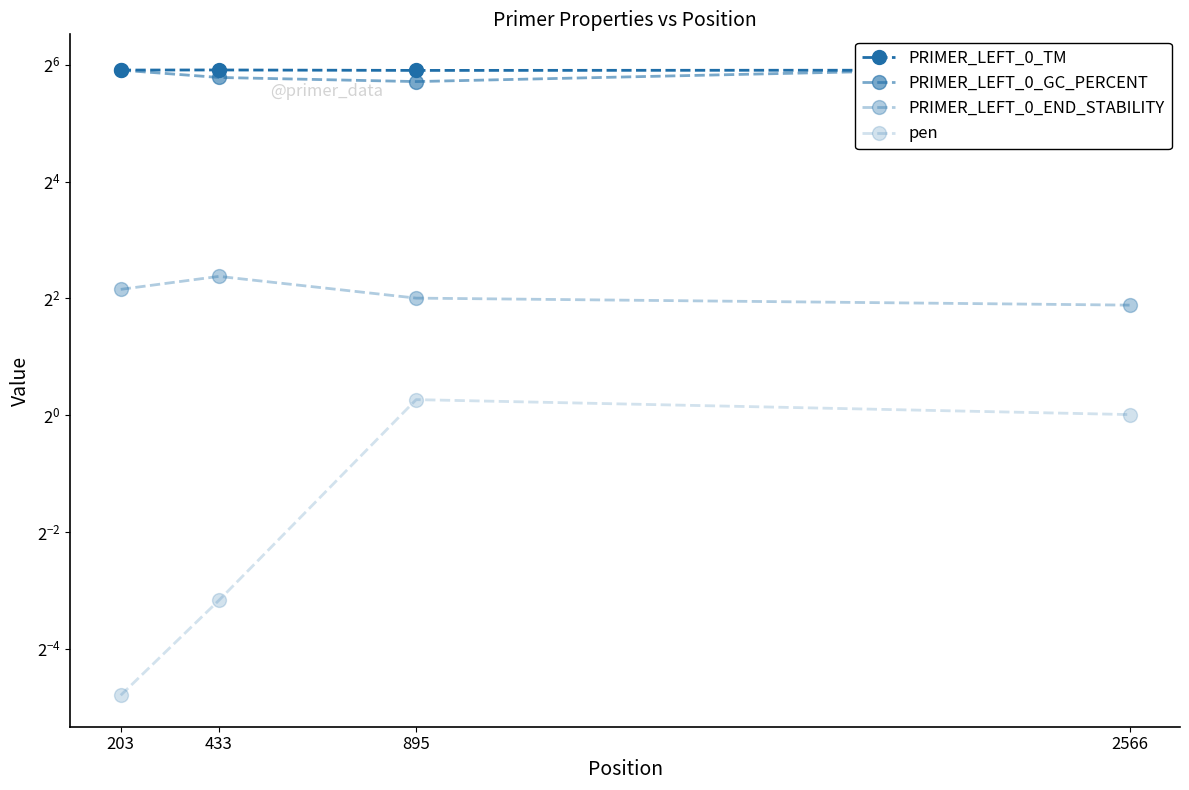

At 2566, list the series in order from smallest to largest.

pen, PRIMER_LEFT_0_END_STABILITY, PRIMER_LEFT_0_TM, PRIMER_LEFT_0_GC_PERCENT